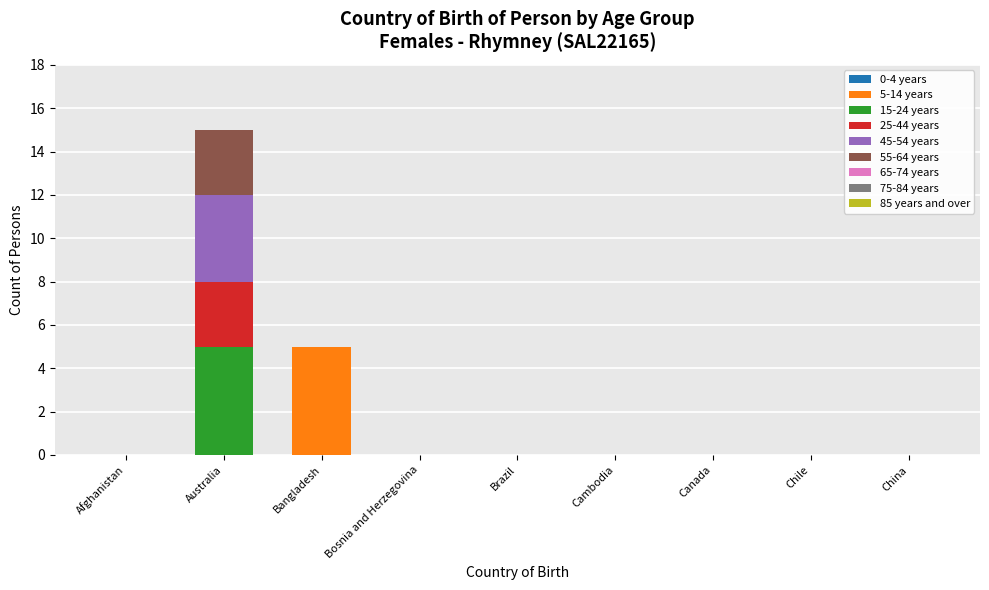

Is it true that 5-14 years equals 3 at Brazil?

False